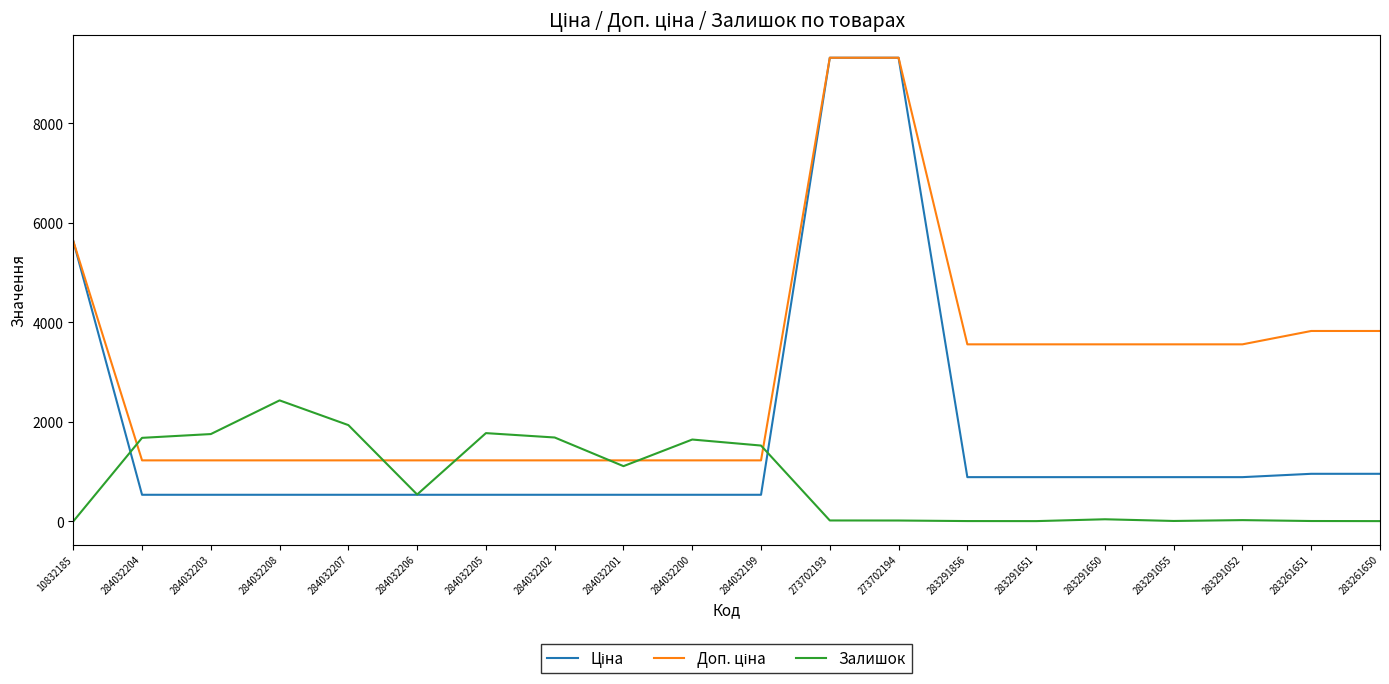

What is the greatest value displayed?

9321.4